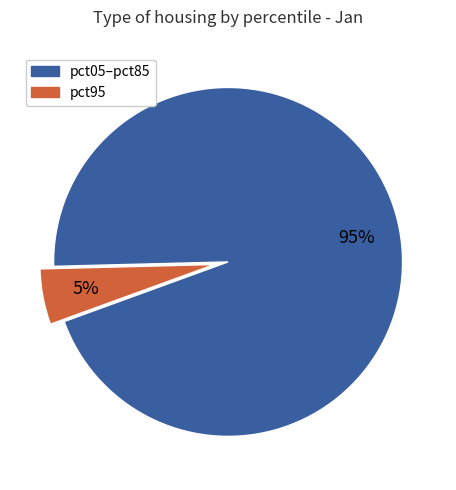

To the nearest percent, what is the average slice percentage?

50%